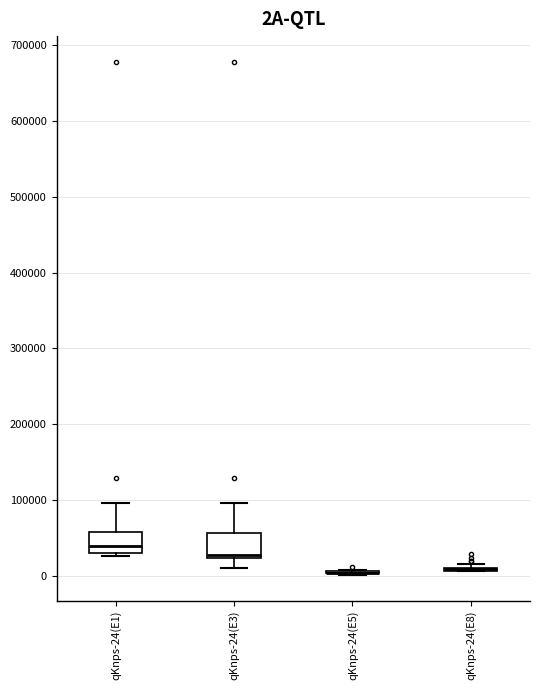

Reading left to right, read every box against the y-axis: the position of its median line, the range the box covers, and the ends of its whiskers. The values are not printed on the chart, so give them approximately, as read against the axis.

qKnps-24(E1): median 40000, box 30000 to 60000, whiskers 30000 (just below the box's lower edge) to 100000
qKnps-24(E3): median 30000, box 20000 to 60000, whiskers 10000 to 100000
qKnps-24(E5): box collapsed to a line at 0, whiskers 0 to 10000
qKnps-24(E8): box collapsed to a line at 10000, whiskers 10000 to 20000